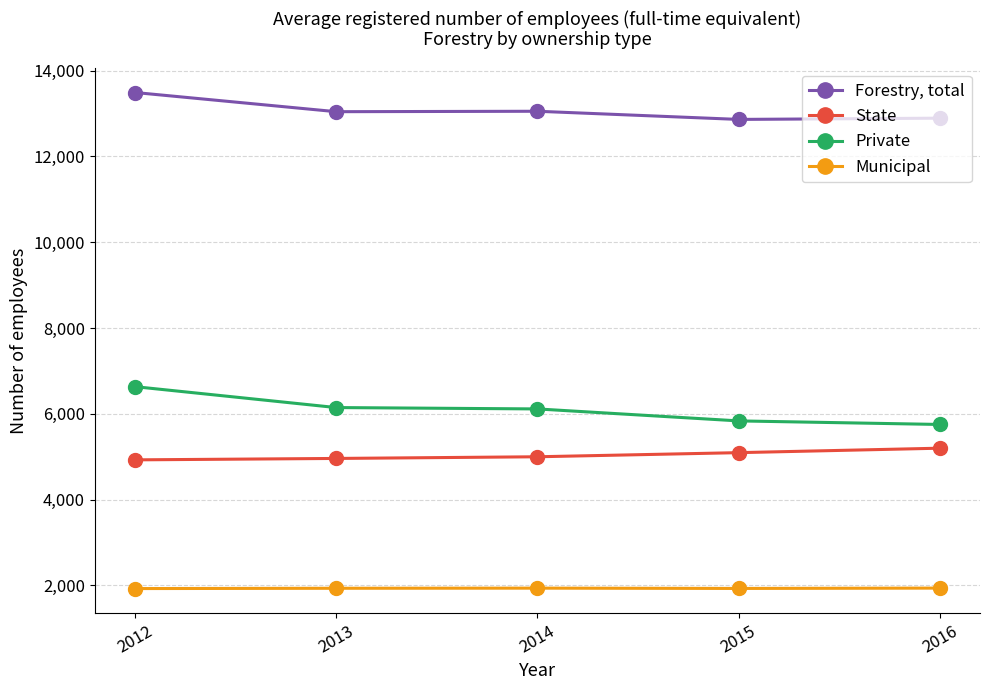

What is the value of the State point at the 4th from the left?

5096